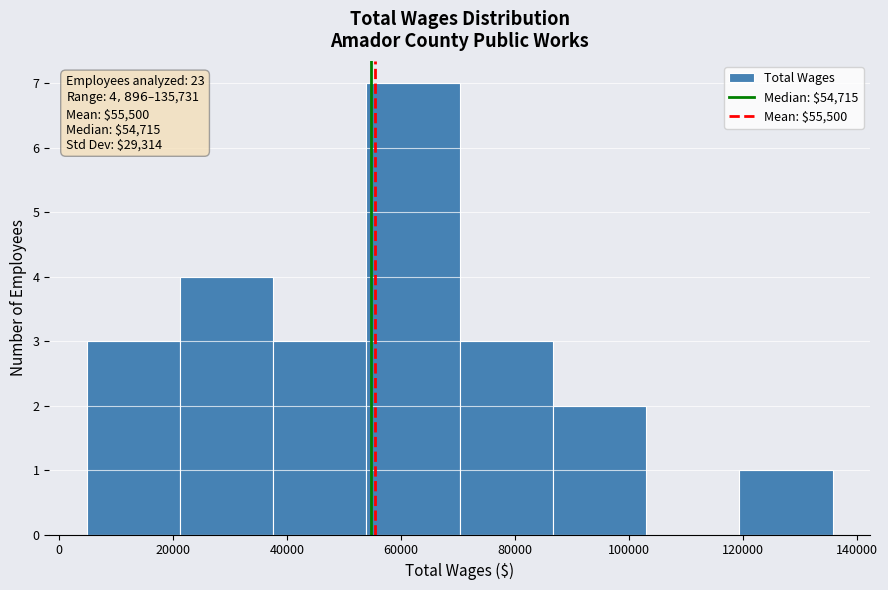

Which range on the x-axis has the tallest bar?

54000 to 70000